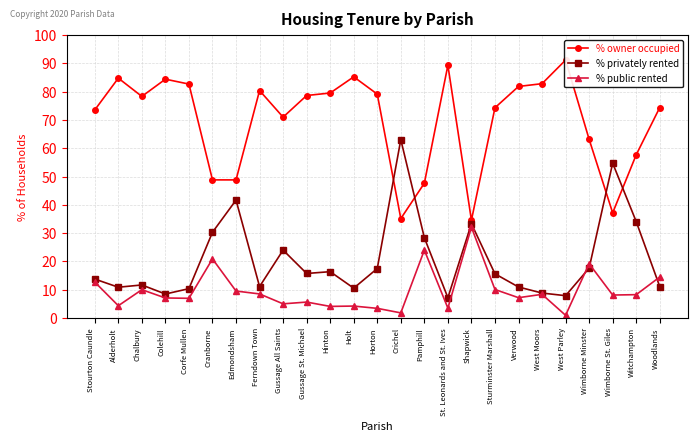

In % public rented, how many points are higher than both neighbors (excluding endpoints)?

8